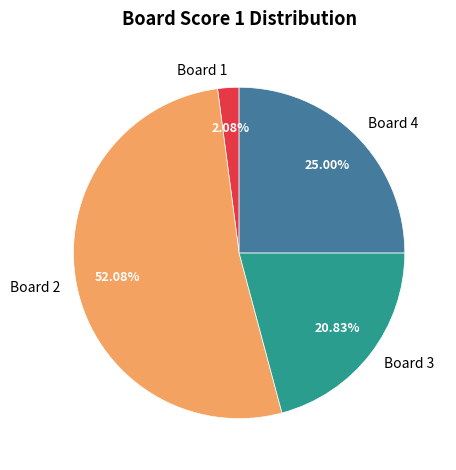

Rank the categories by value from lowest to highest.

Board 1, Board 3, Board 4, Board 2